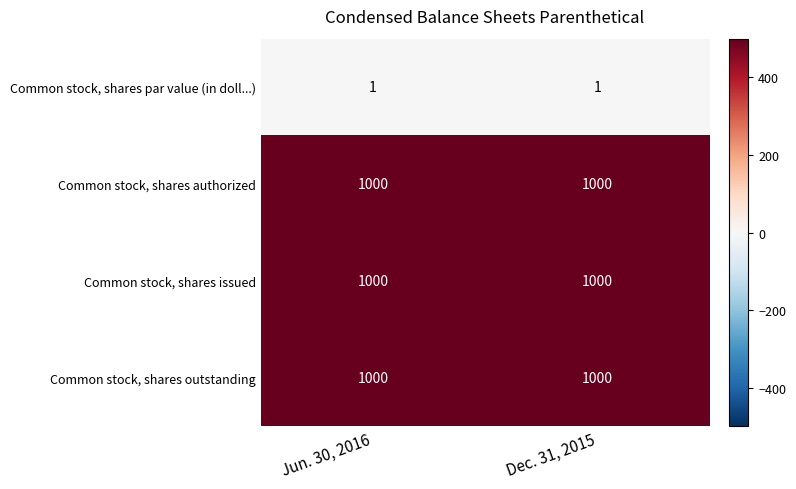

What is the difference between the highest and lowest values at Dec. 31, 2015?

999